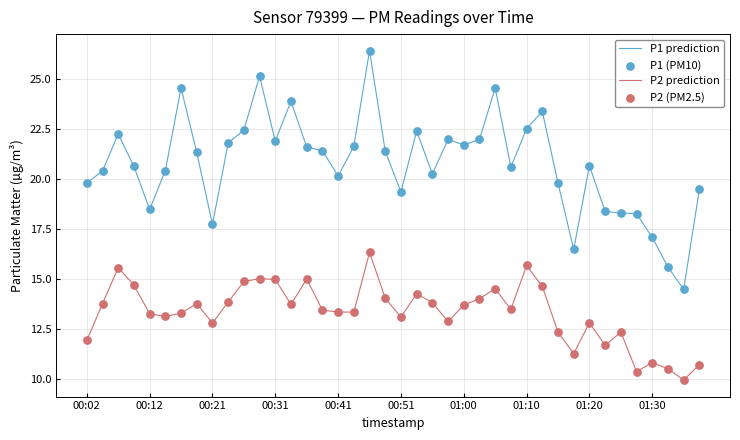

What is the greatest value displayed?

26.4